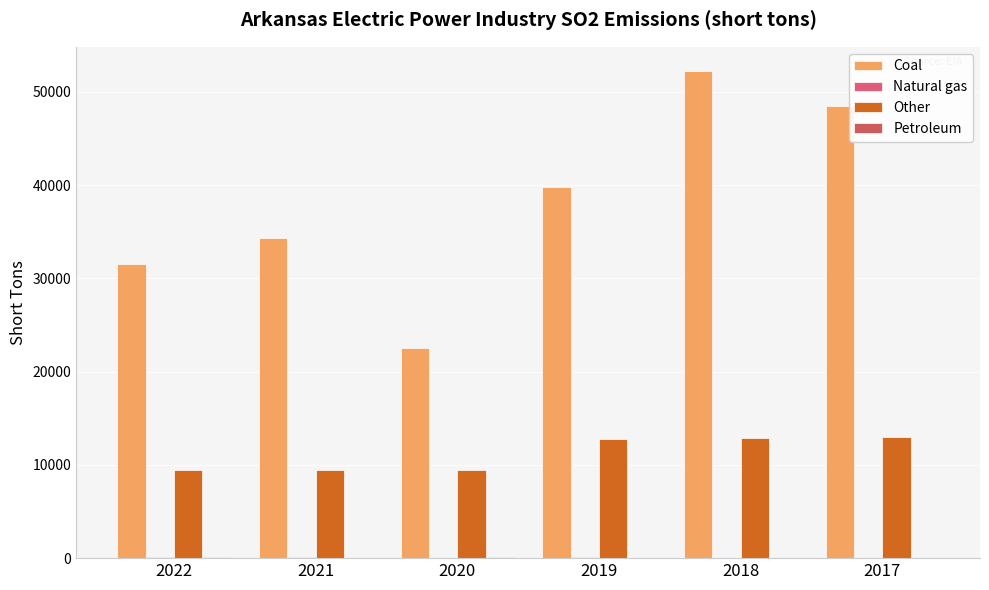

Are the bars grouped side by side (vs. stacked)?

Yes